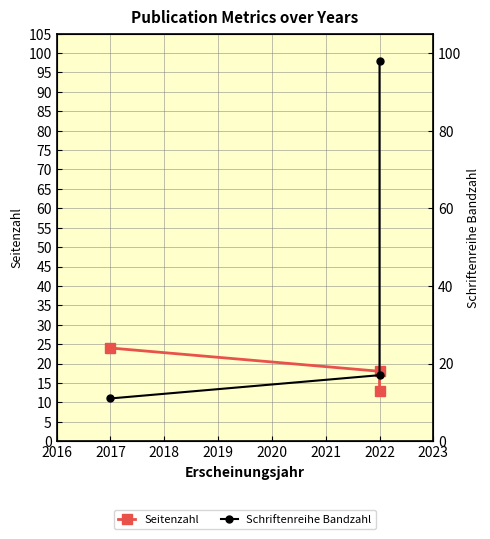

What is the smallest value displayed?

11